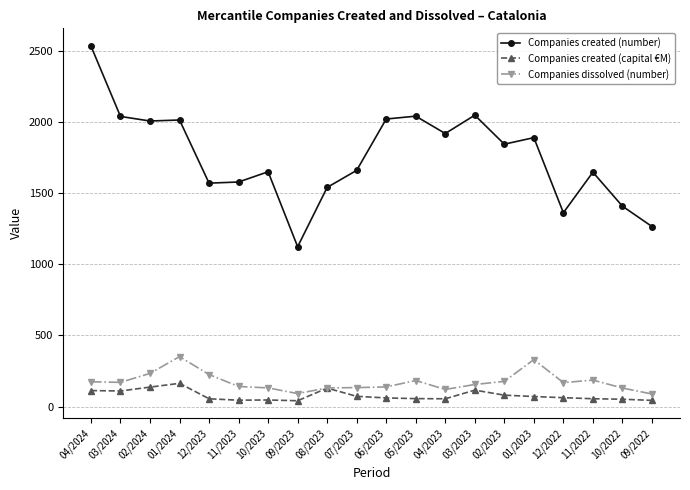

Does the chart display data point markers on the line(s)?

Yes